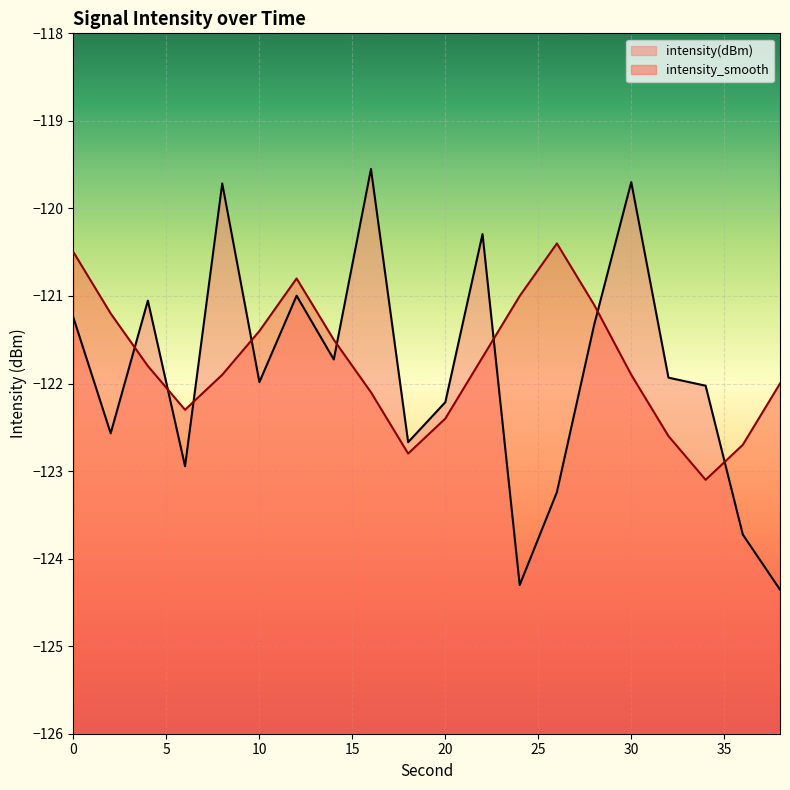

What is the highest value of the intensity_smooth series?

-120.4